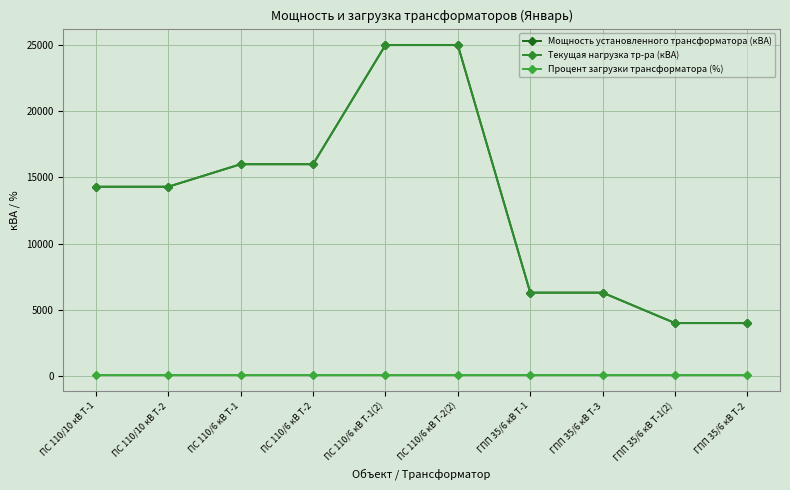

The value of Мощность установленного трансформатора (кВА) at ГПП 35/6 кВ Т-3 is 9163. True or false?

False